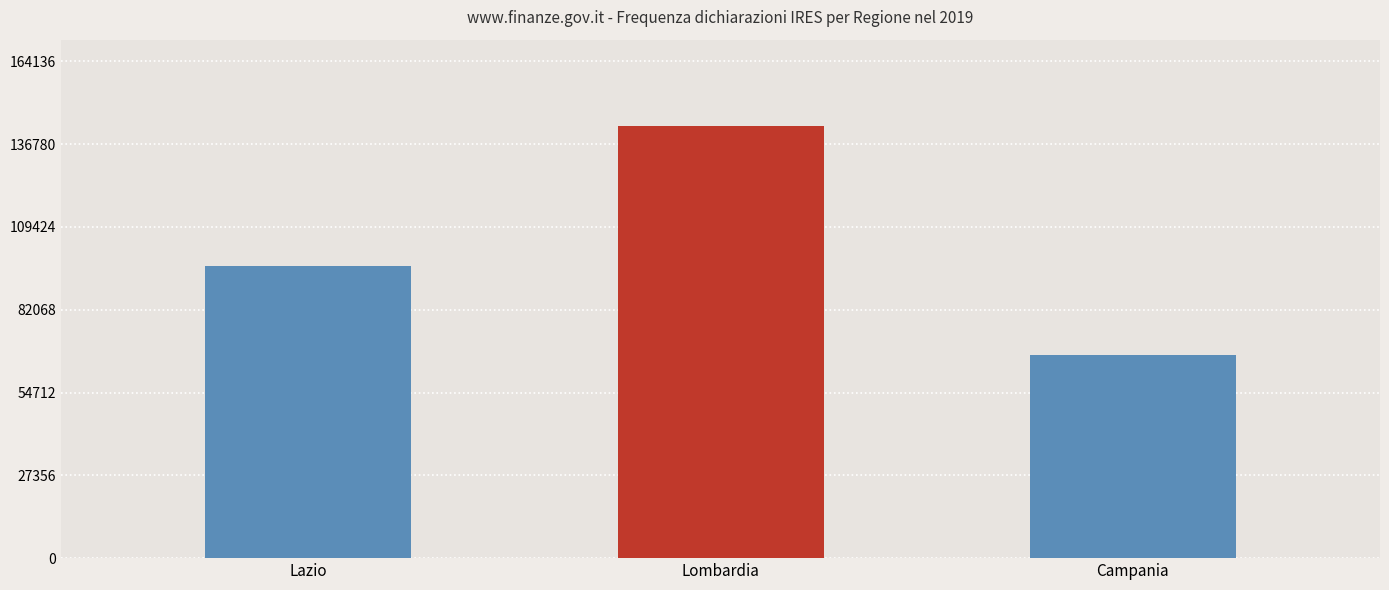

What is the value of the 2nd bar from the left?

142727